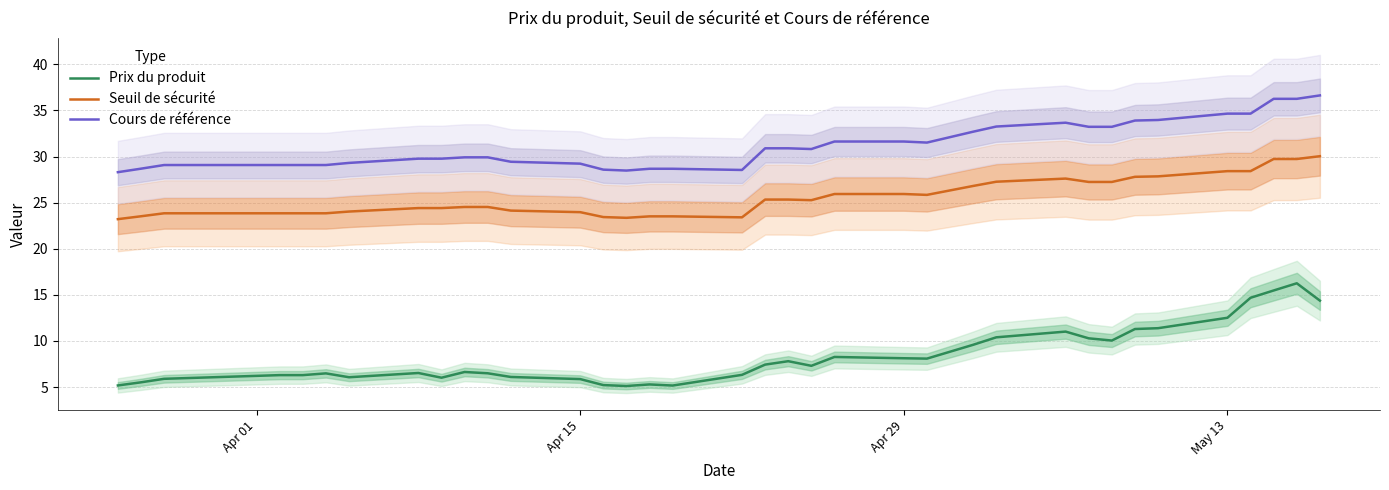

True or false: Prix du produit and Cours de référence intersect in this chart.

False